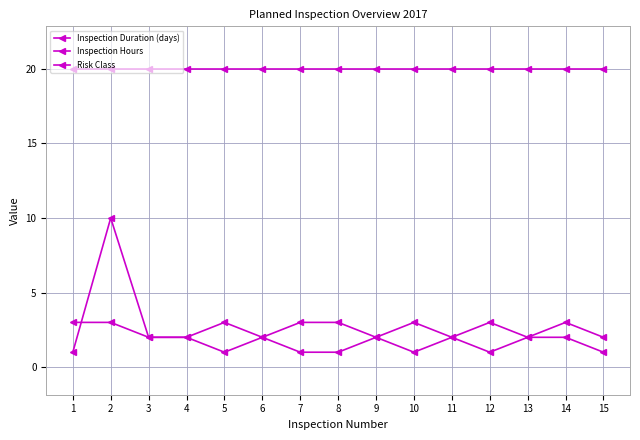

True or false: Inspection Hours and Risk Class intersect in this chart.

False